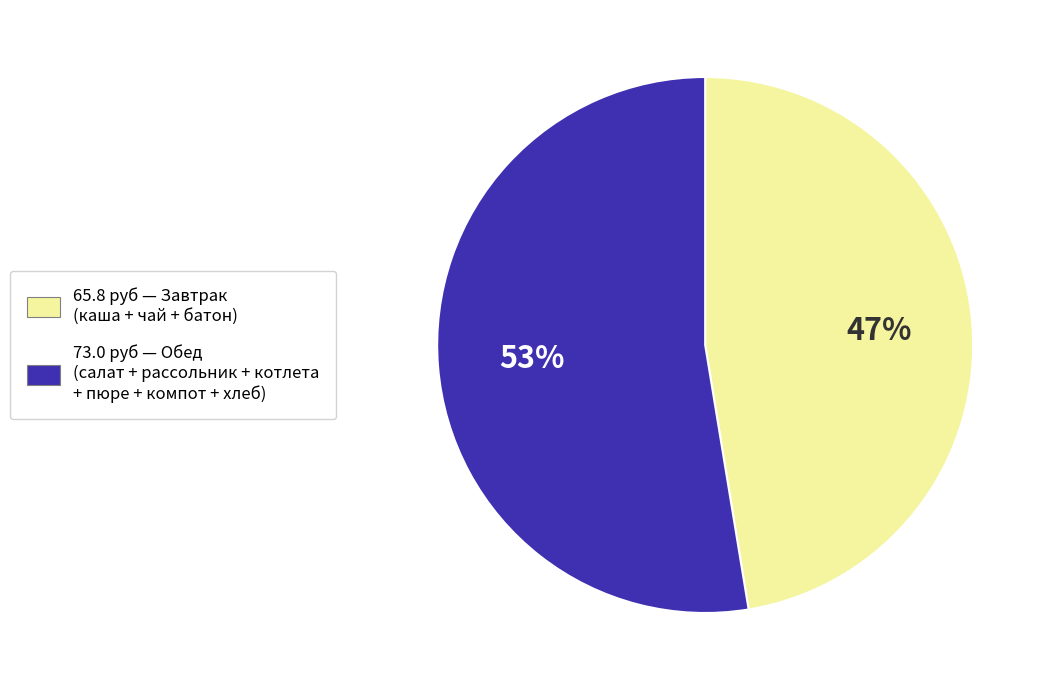

Is there a majority slice in this chart?

Yes